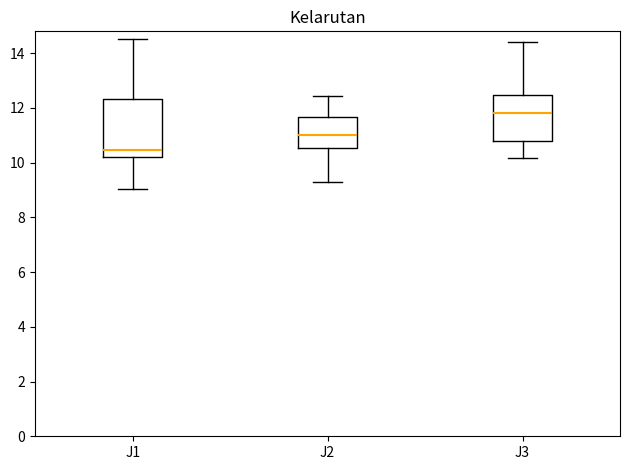

Which box is the tallest, from its lower edge to its upper edge?

J1